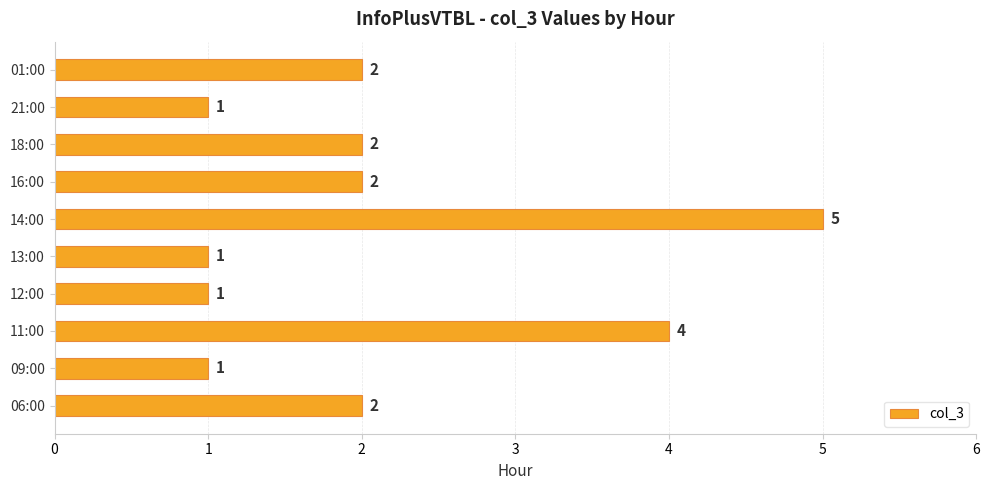

Does the chart contain any negative values?

No